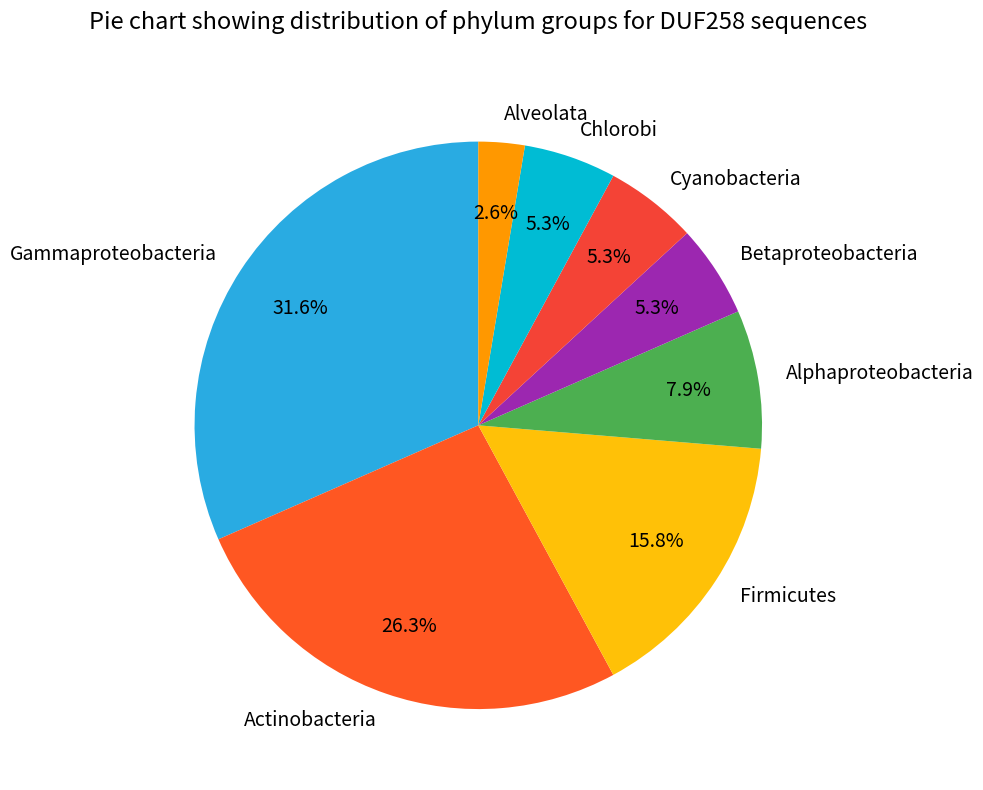

What is the ratio of the value at Alveolata to the value at Betaproteobacteria?

0.5